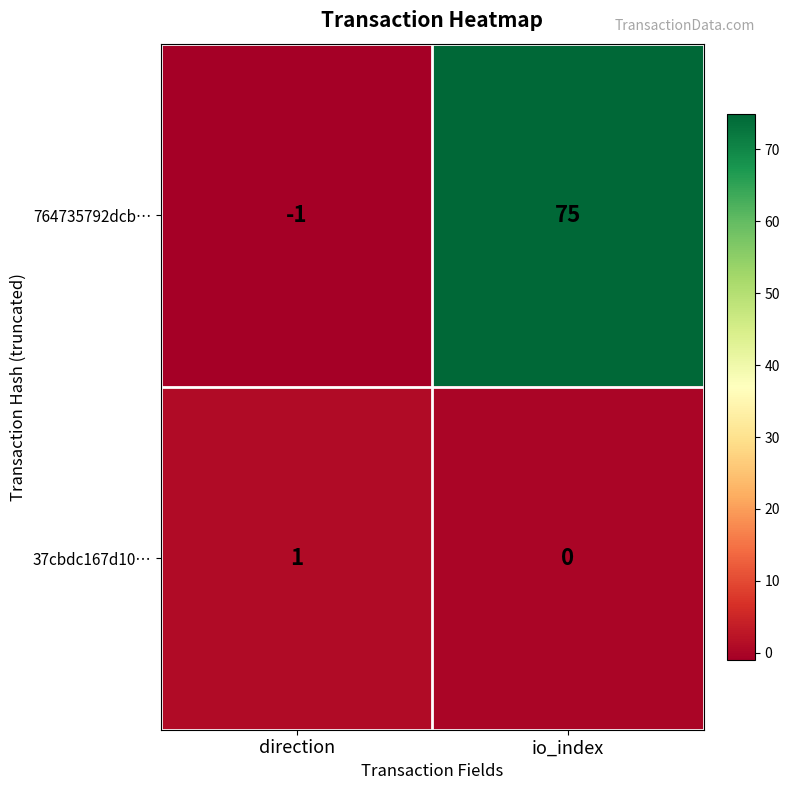

Reading right to left, what are all the values shown in this chart?

764735792dcb…: 75	-1
37cbdc167d10…: 0	1